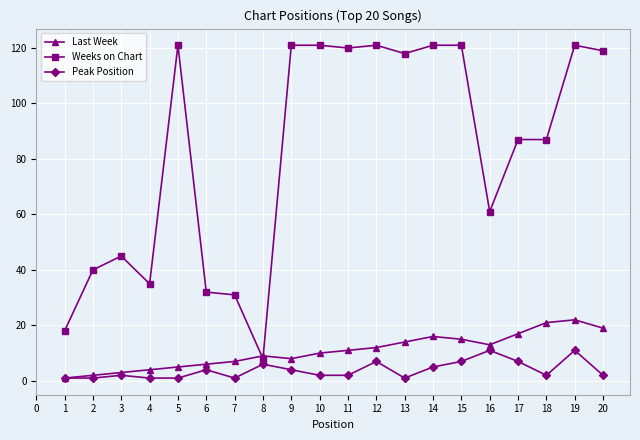

At which label is Weeks on Chart closest to 64?

16